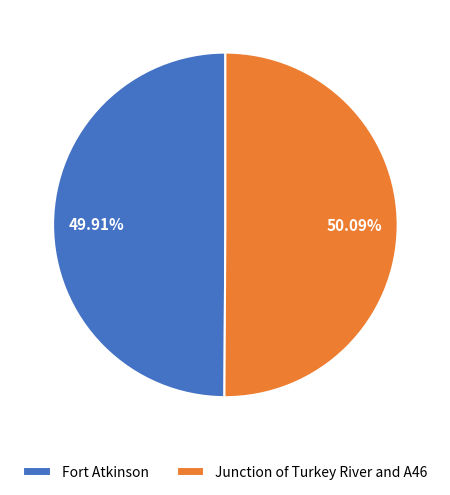

True or false: Fort Atkinson accounts for 50% of the total.

True